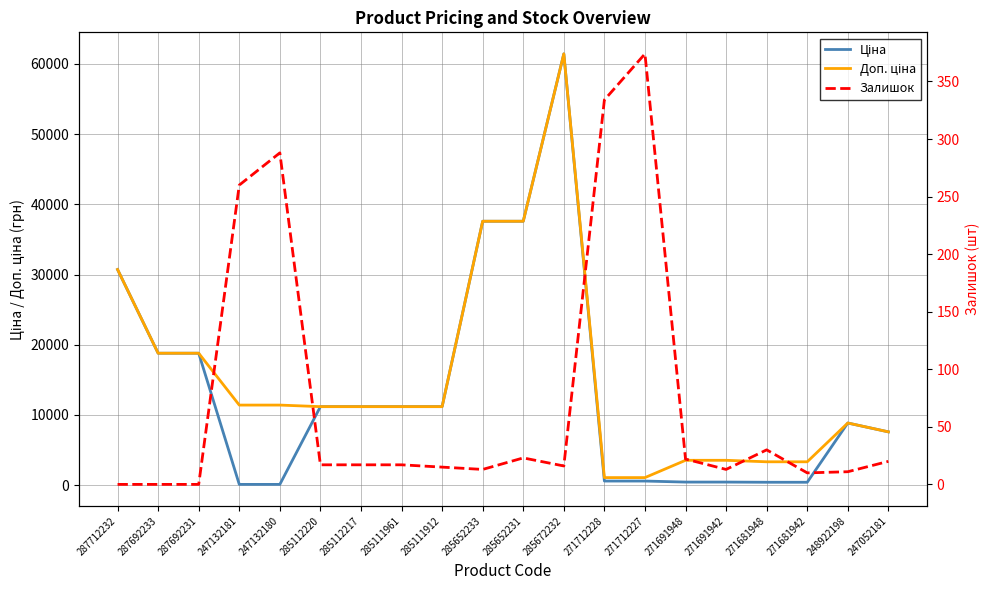

Which series has the largest total across all categories?

Доп. ціна